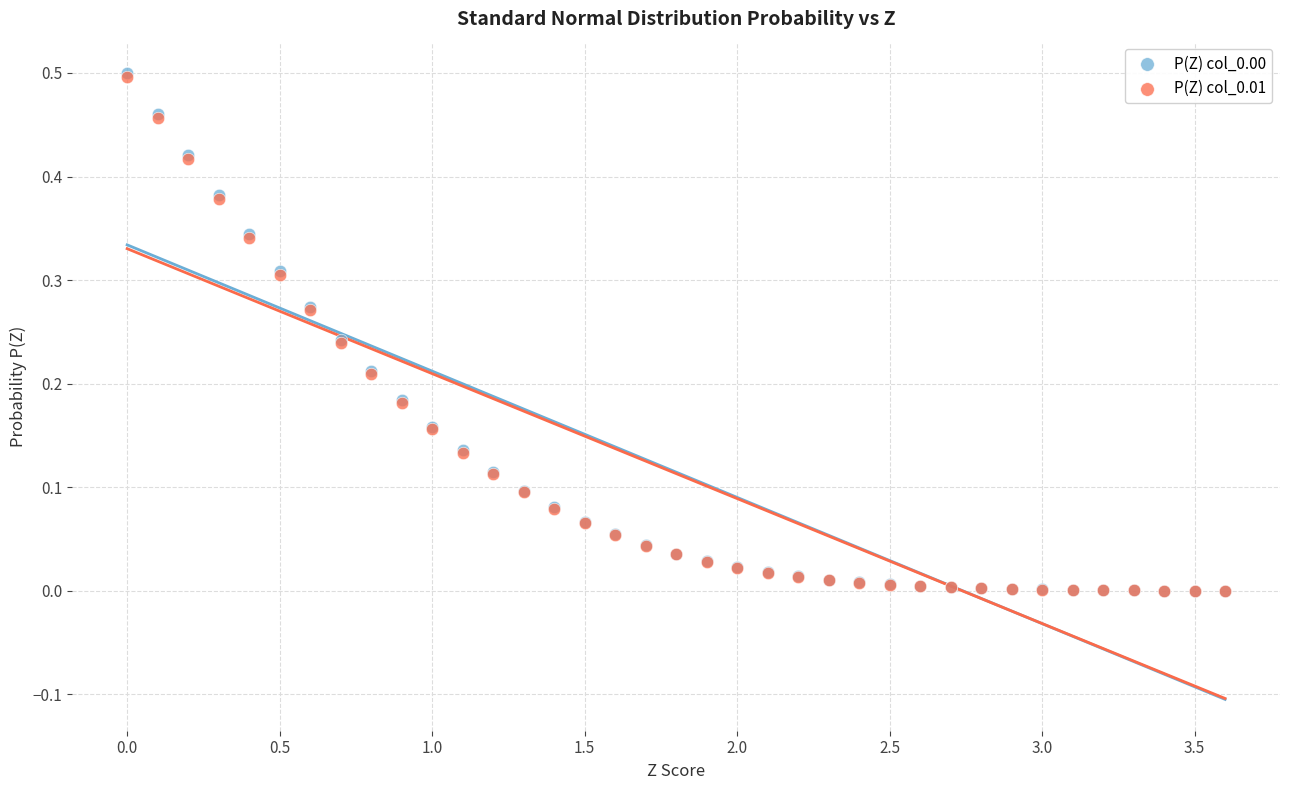

What are all the series names shown in the legend?

P(Z) col_0.00, P(Z) col_0.01